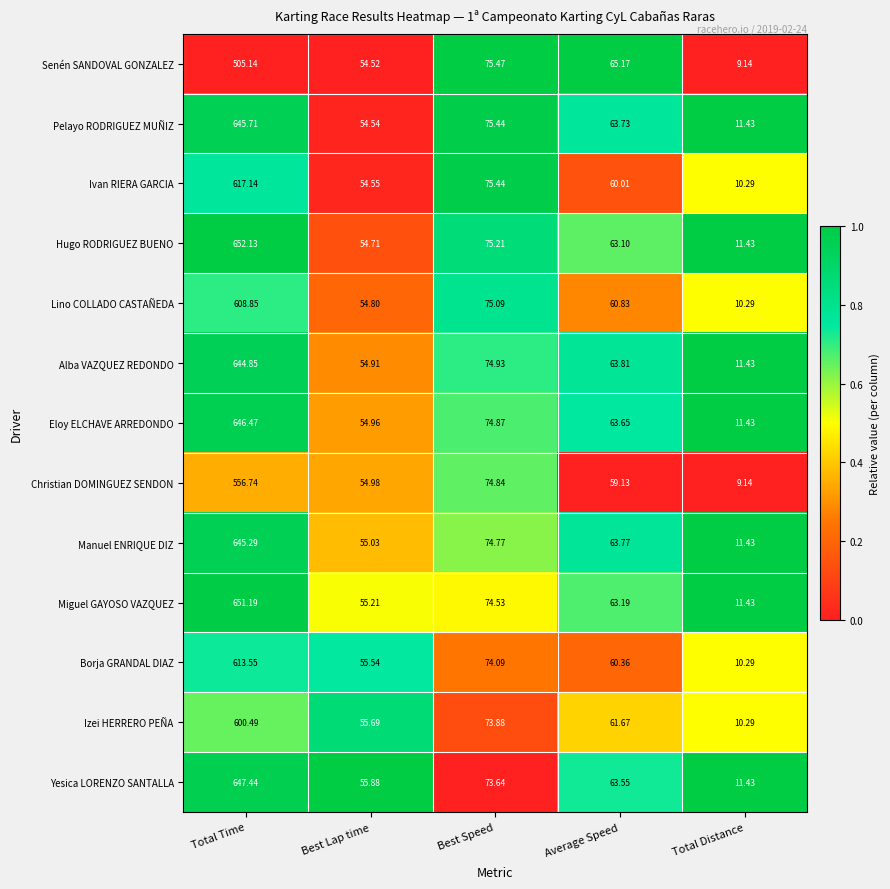

Rank the categories by Lino COLLADO CASTAÑEDA value from lowest to highest.

Total Distance, Best Lap time, Average Speed, Best Speed, Total Time